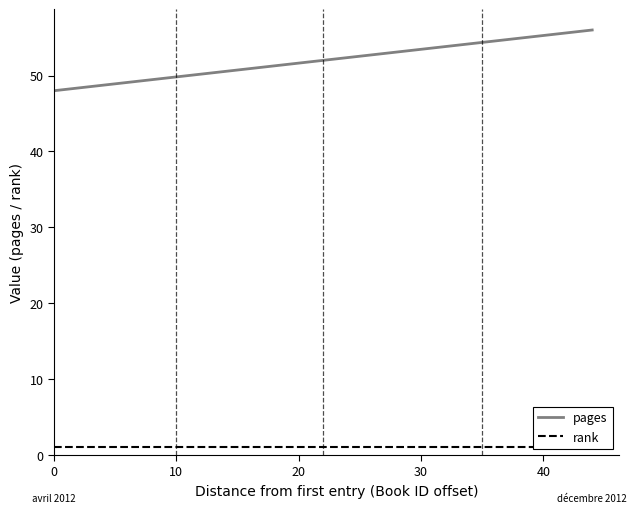

Count the number of data series in this chart.

2